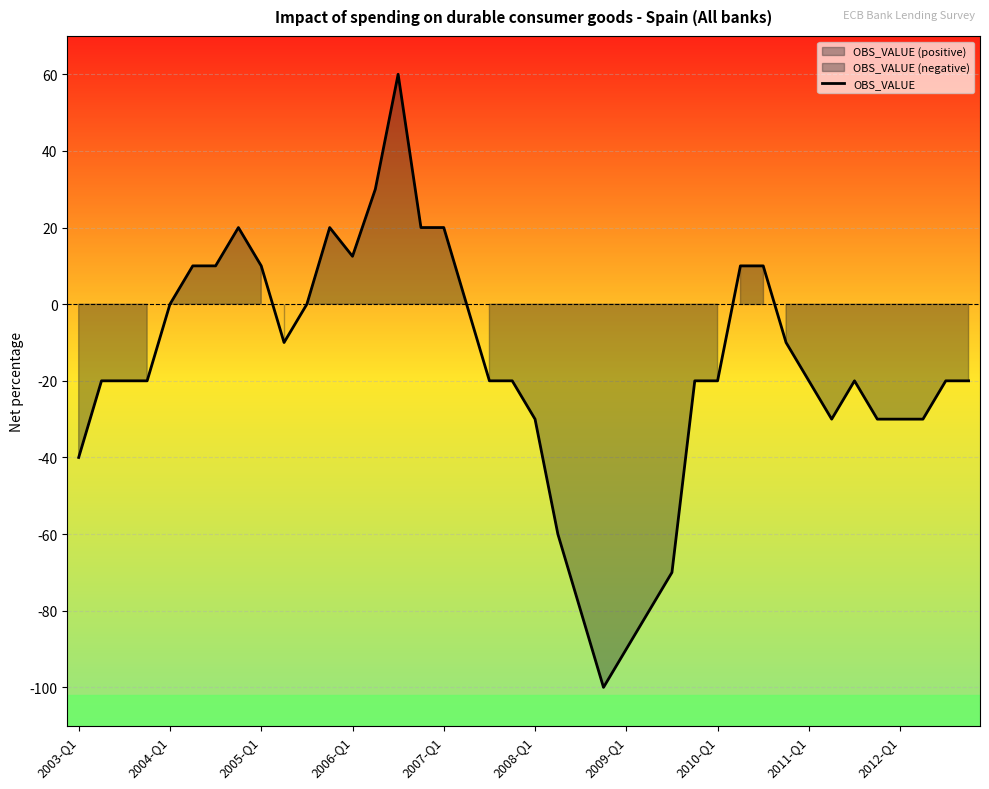

What is the minimum value for OBS_VALUE?

-100.0